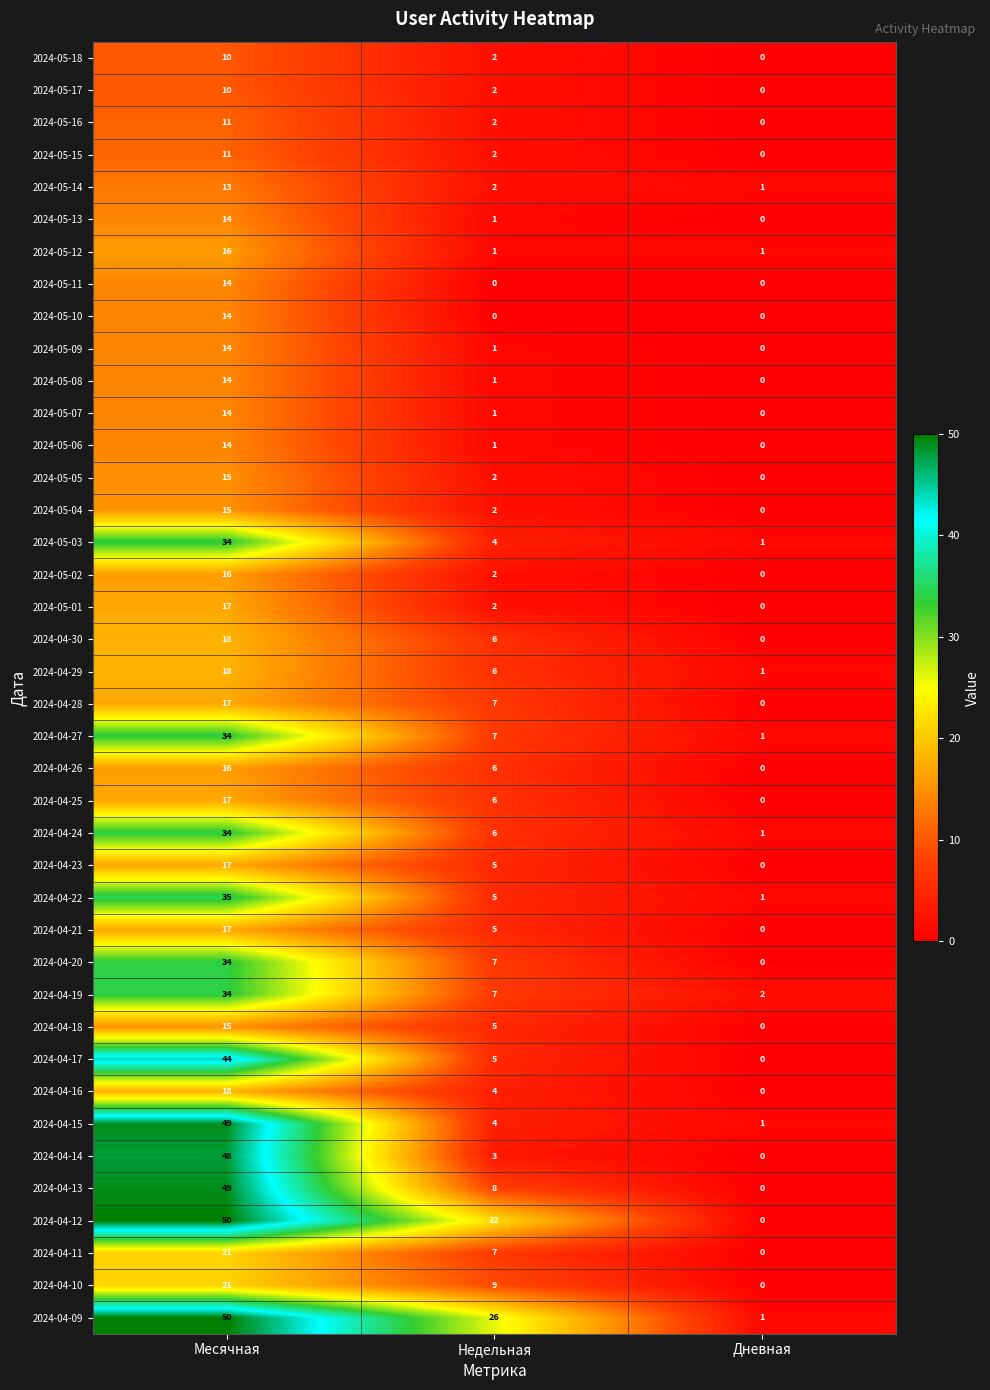

What is the difference between the highest and lowest values at Месячная?

40